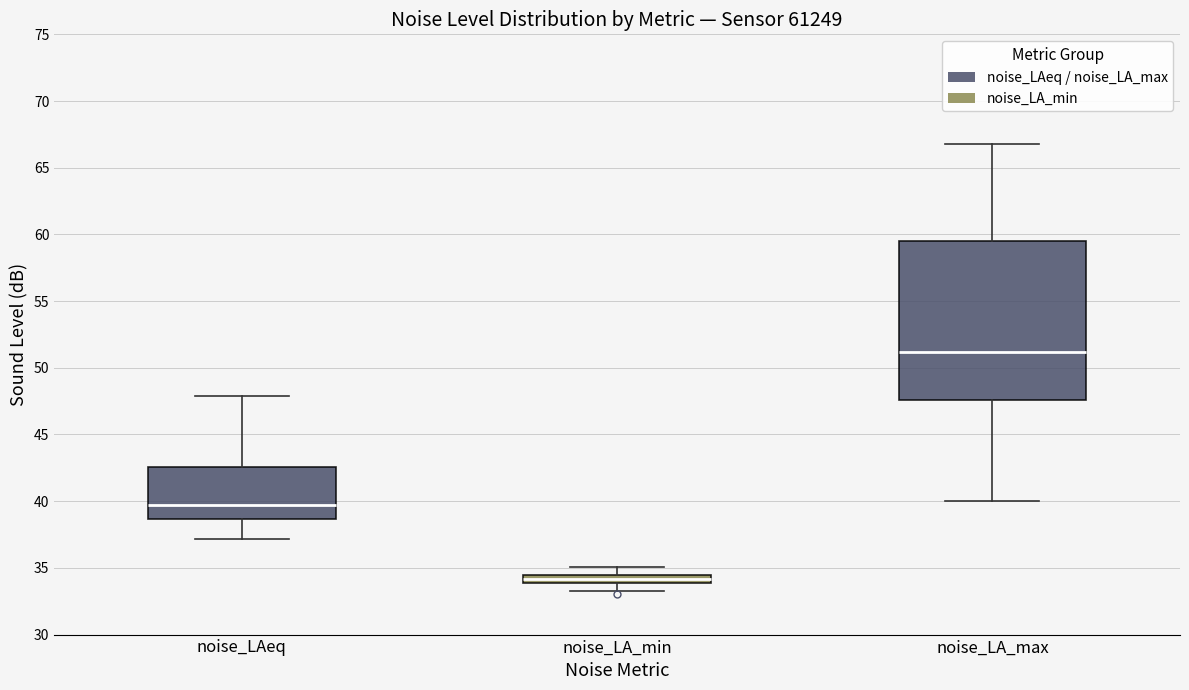

Which box has the highest median line?

noise_LA_max